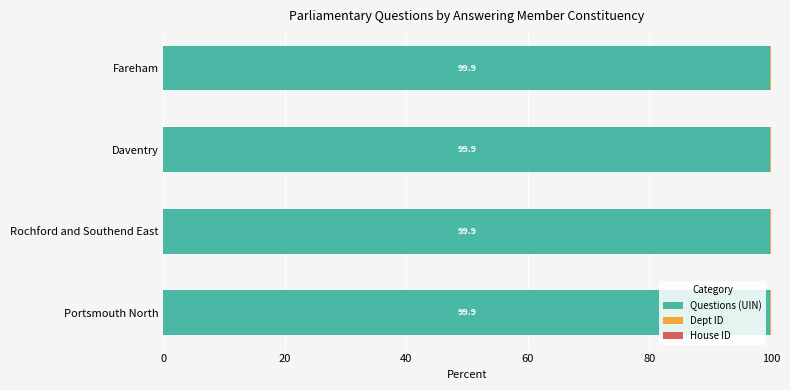

What is the highest value of the Questions (UIN) series?

99.9